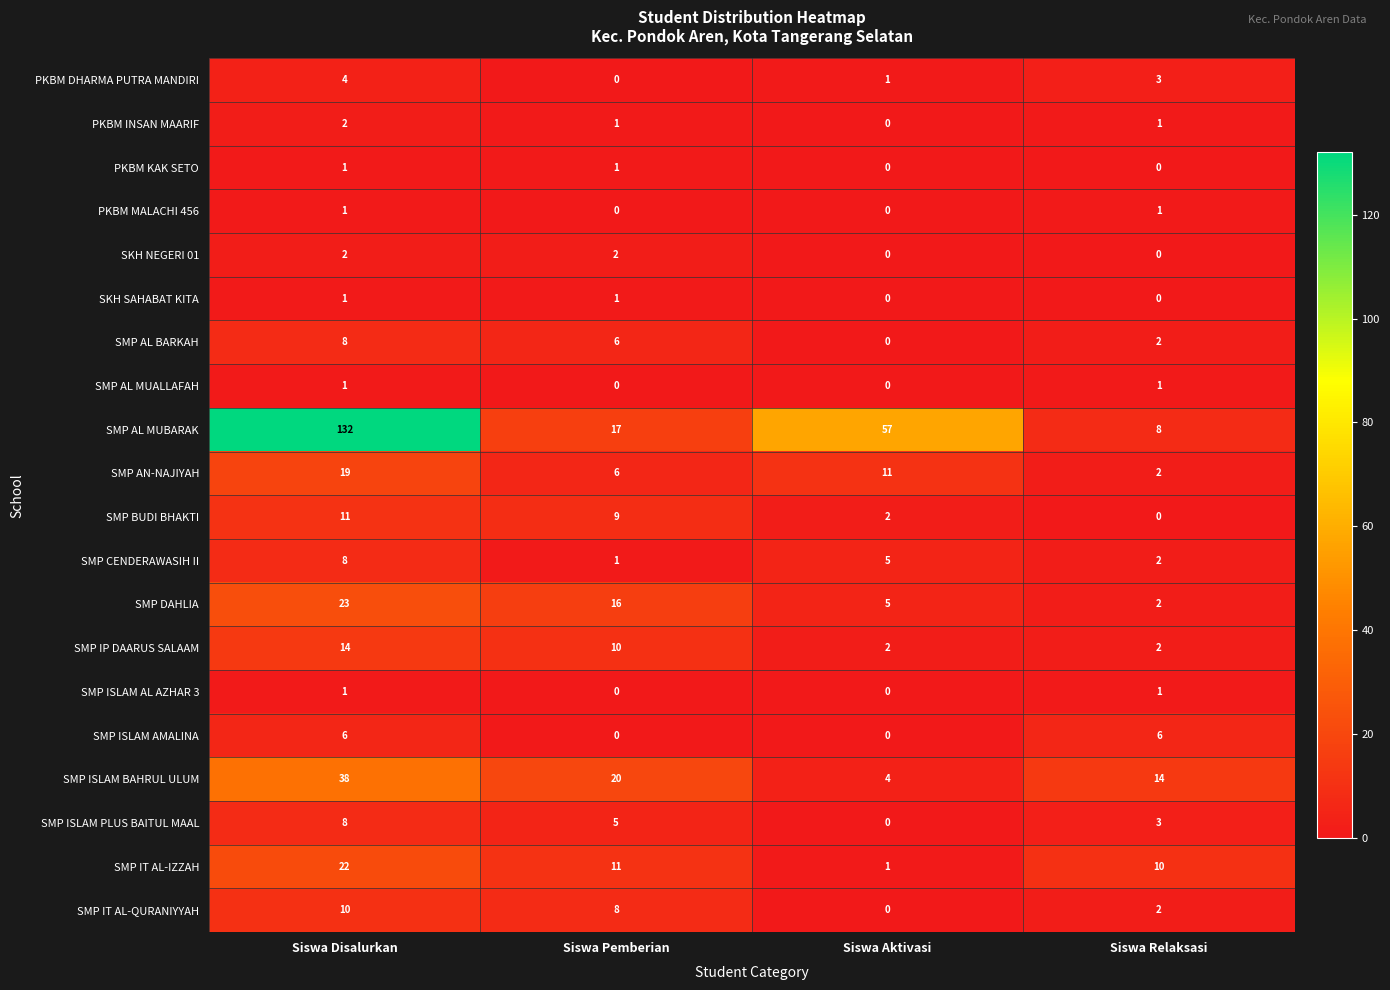

What is the total value across all series at Siswa Pemberian?

114